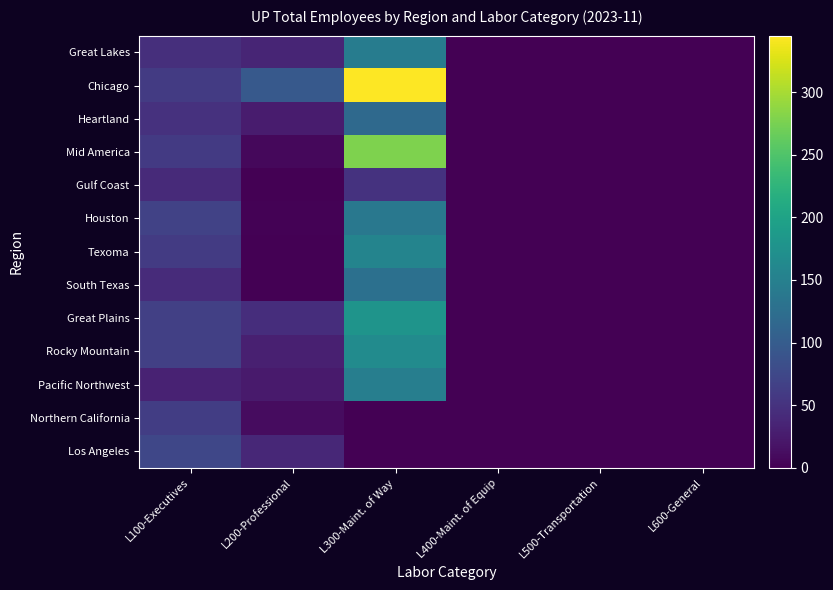

Reading left to right, extract all data points from this chart.

Great Lakes: L100-Executives=47	L200-Professional=36	L300-Maint. of Way=145	L400-Maint. of Equip=0	L500-Transportation=0	L600-General=0
Chicago: L100-Executives=60	L200-Professional=97	L300-Maint. of Way=345	L400-Maint. of Equip=0	L500-Transportation=0	L600-General=0
Heartland: L100-Executives=49	L200-Professional=26	L300-Maint. of Way=118	L400-Maint. of Equip=0	L500-Transportation=0	L600-General=0
Mid America: L100-Executives=59	L200-Professional=8	L300-Maint. of Way=278	L400-Maint. of Equip=0	L500-Transportation=0	L600-General=0
Gulf Coast: L100-Executives=41	L200-Professional=0	L300-Maint. of Way=51	L400-Maint. of Equip=0	L500-Transportation=0	L600-General=0
Houston: L100-Executives=68	L200-Professional=2	L300-Maint. of Way=138	L400-Maint. of Equip=0	L500-Transportation=0	L600-General=0
Texoma: L100-Executives=60	L200-Professional=0	L300-Maint. of Way=156	L400-Maint. of Equip=0	L500-Transportation=0	L600-General=0
South Texas: L100-Executives=42	L200-Professional=0	L300-Maint. of Way=127	L400-Maint. of Equip=0	L500-Transportation=0	L600-General=0
Great Plains: L100-Executives=66	L200-Professional=45	L300-Maint. of Way=179	L400-Maint. of Equip=0	L500-Transportation=0	L600-General=0
Rocky Mountain: L100-Executives=66	L200-Professional=30	L300-Maint. of Way=166	L400-Maint. of Equip=0	L500-Transportation=0	L600-General=0
Pacific Northwest: L100-Executives=33	L200-Professional=25	L300-Maint. of Way=148	L400-Maint. of Equip=0	L500-Transportation=0	L600-General=0
Northern California: L100-Executives=62	L200-Professional=11	L300-Maint. of Way=0	L400-Maint. of Equip=0	L500-Transportation=0	L600-General=0
Los Angeles: L100-Executives=73	L200-Professional=38	L300-Maint. of Way=0	L400-Maint. of Equip=0	L500-Transportation=0	L600-General=0